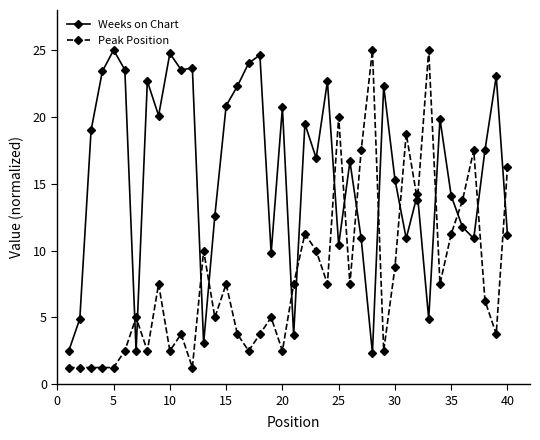

What is the sum of all Weeks on Chart values?

632.5